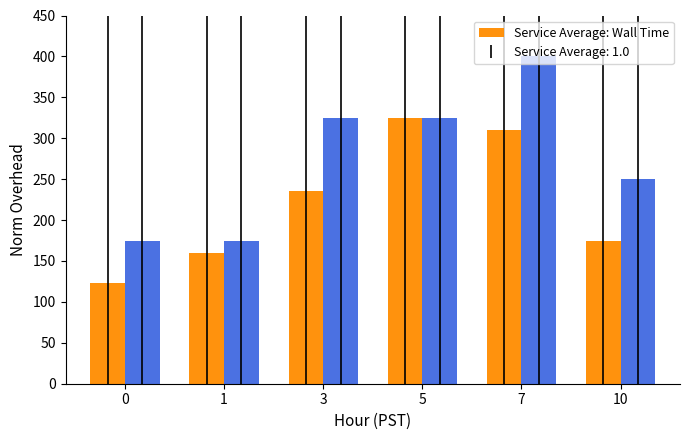

What is the smallest value displayed?

122.5